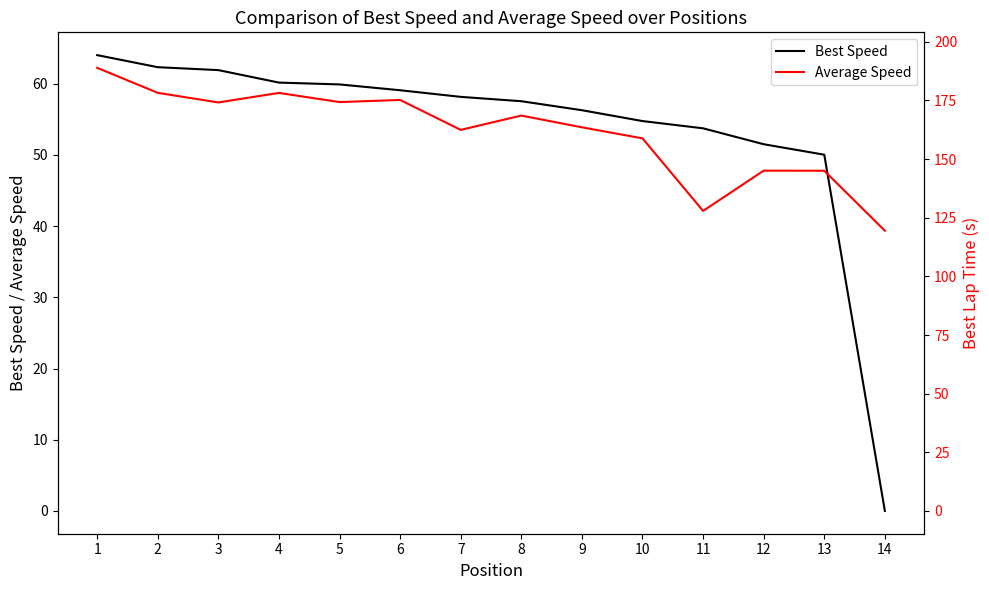

What is the highest value of the Best Speed series?

64.0